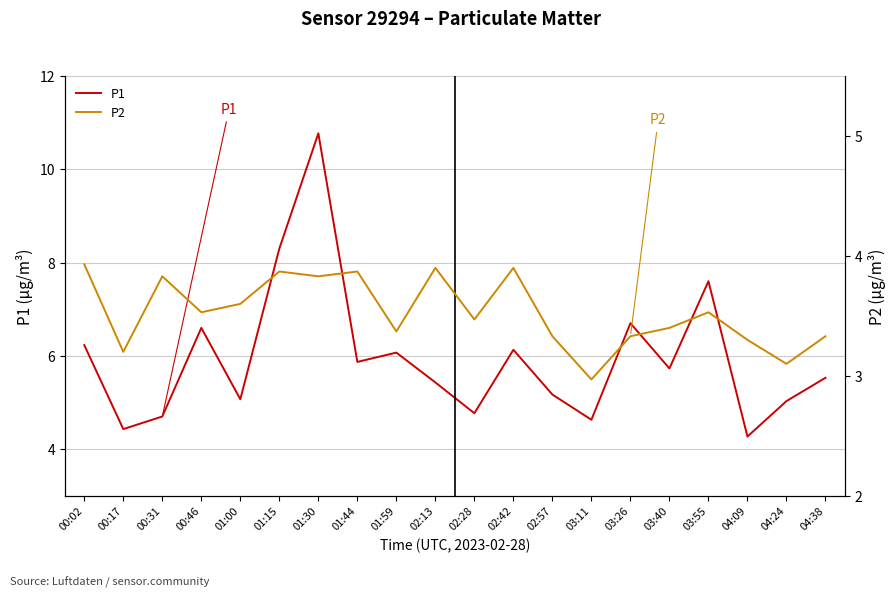

What is the label of the 17th point from the right?

00:46